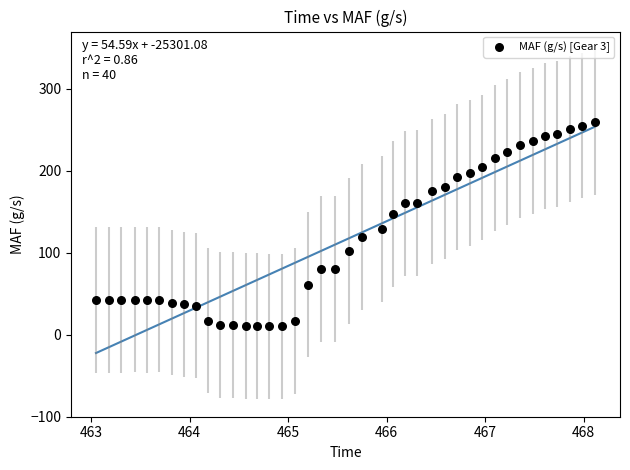

What is the range of Y values (max minus min)?

249.7